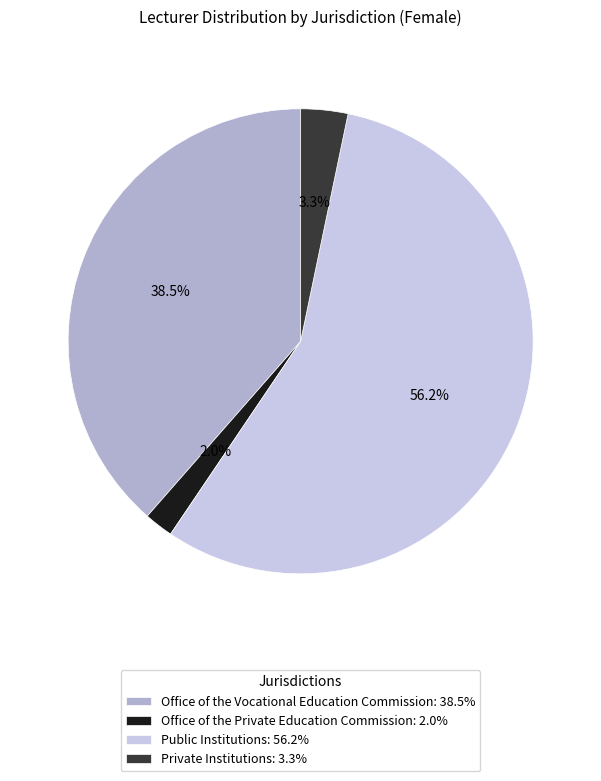

What percentage is the Office of the Private Education Commission slice, to the nearest percent?

2%